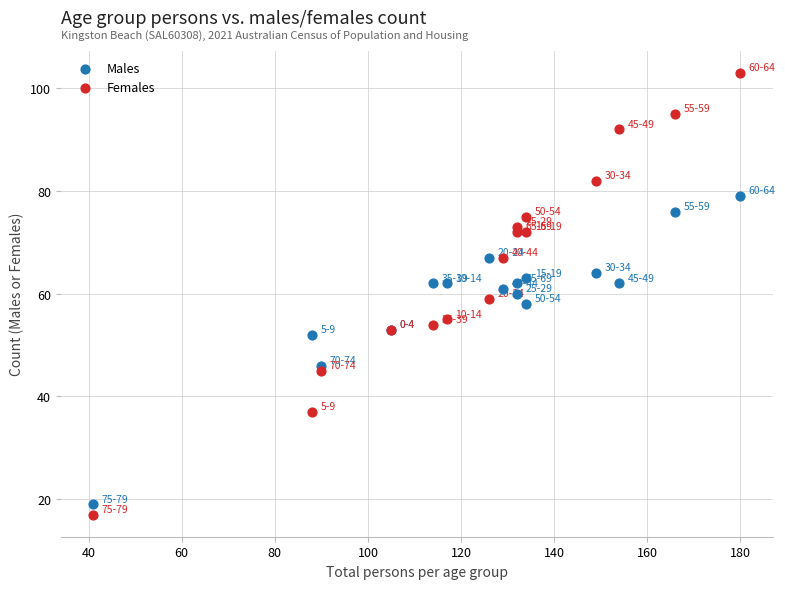

Which series reaches the maximum Y coordinate?

Females